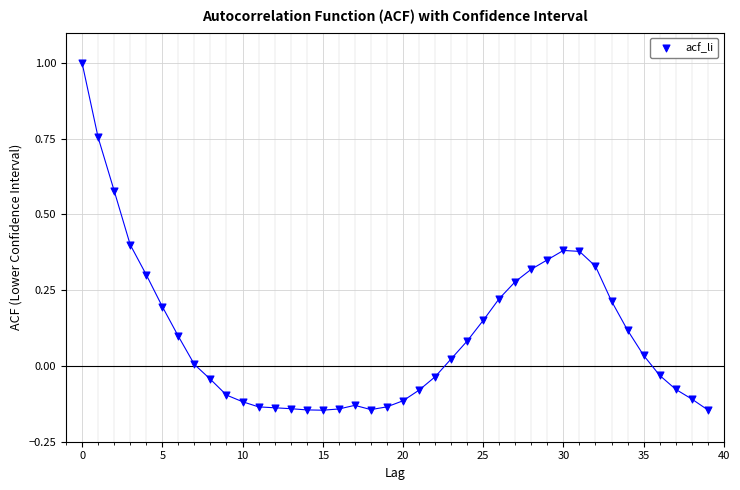

What is the range of Y values (max minus min)?

1.1